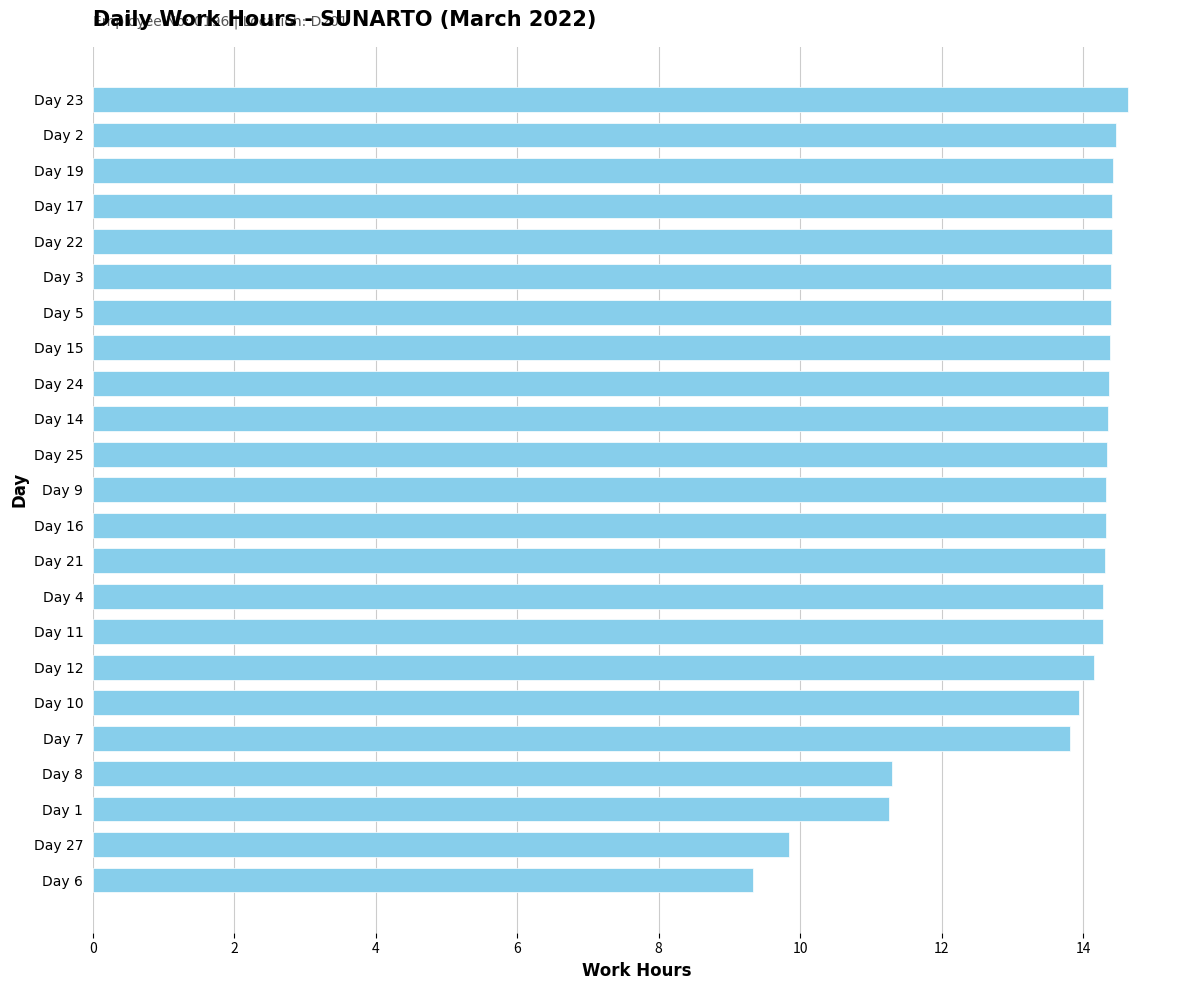

What is the label of the 10th bar from the bottom?

Day 21